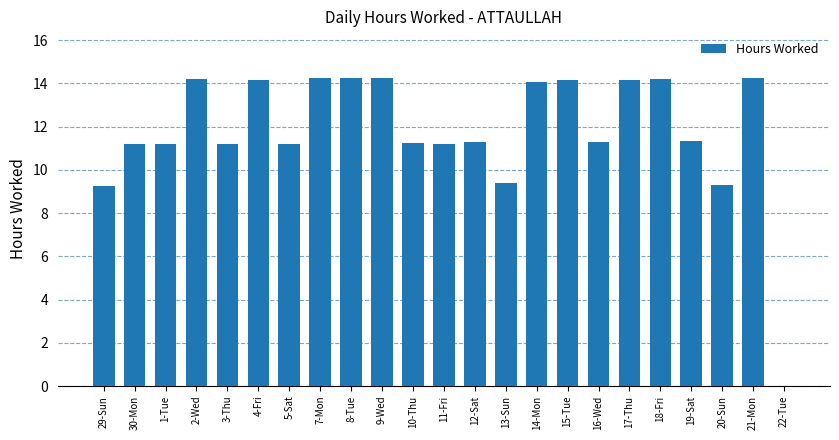

True or false: the data shows 11.2 at 3-Thu.

True